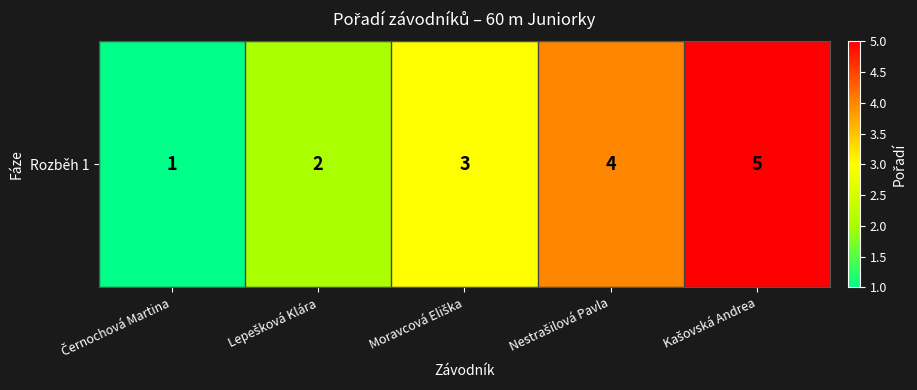

The chart shows a value of 7 at Nestrašilová Pavla. True or false?

False